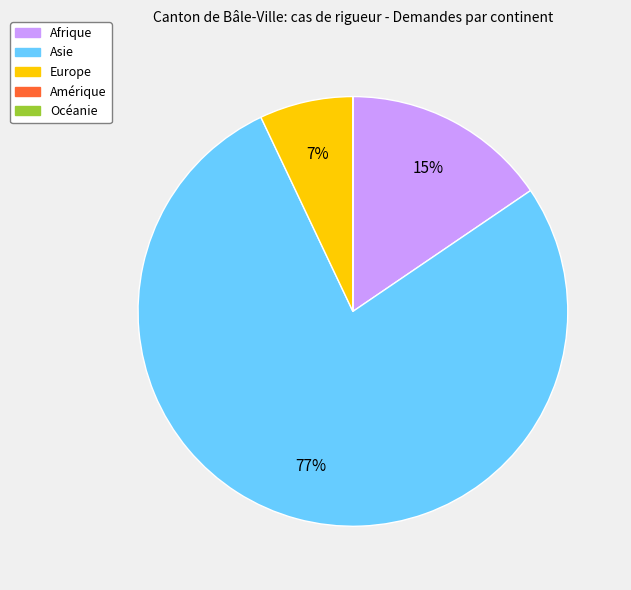

What percentage is the Afrique slice, to the nearest percent?

15%